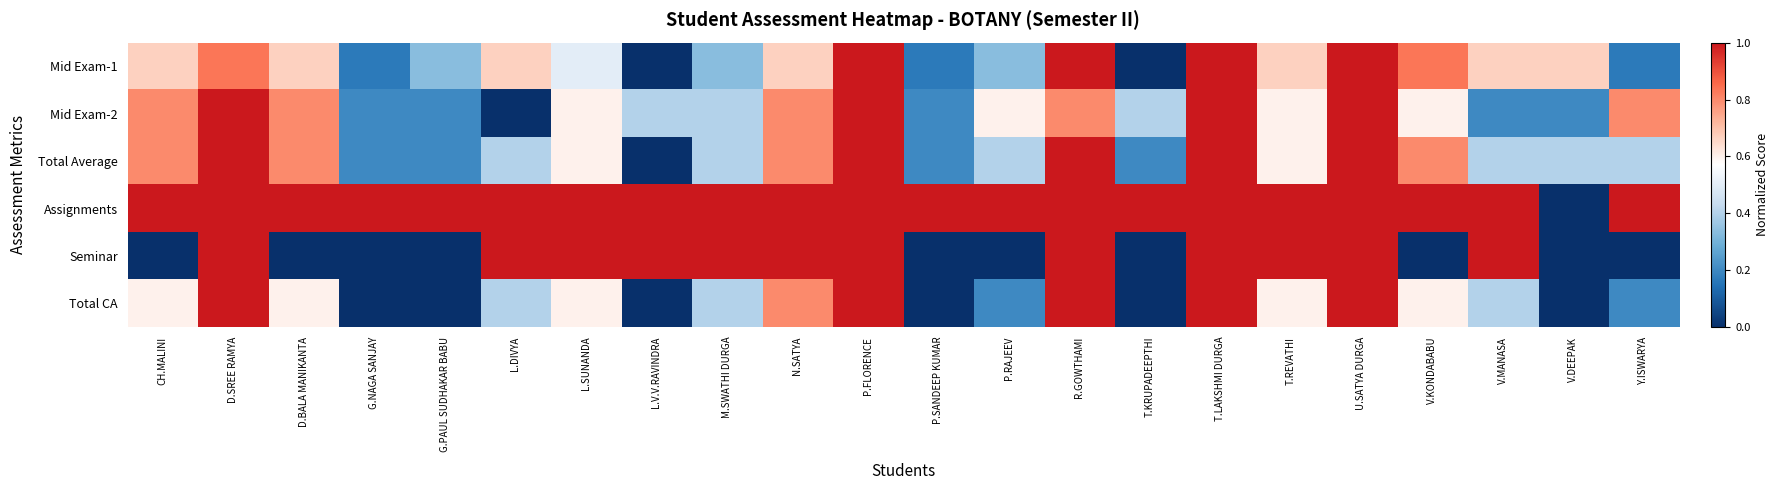

Which series has the largest total across all categories?

Assignments